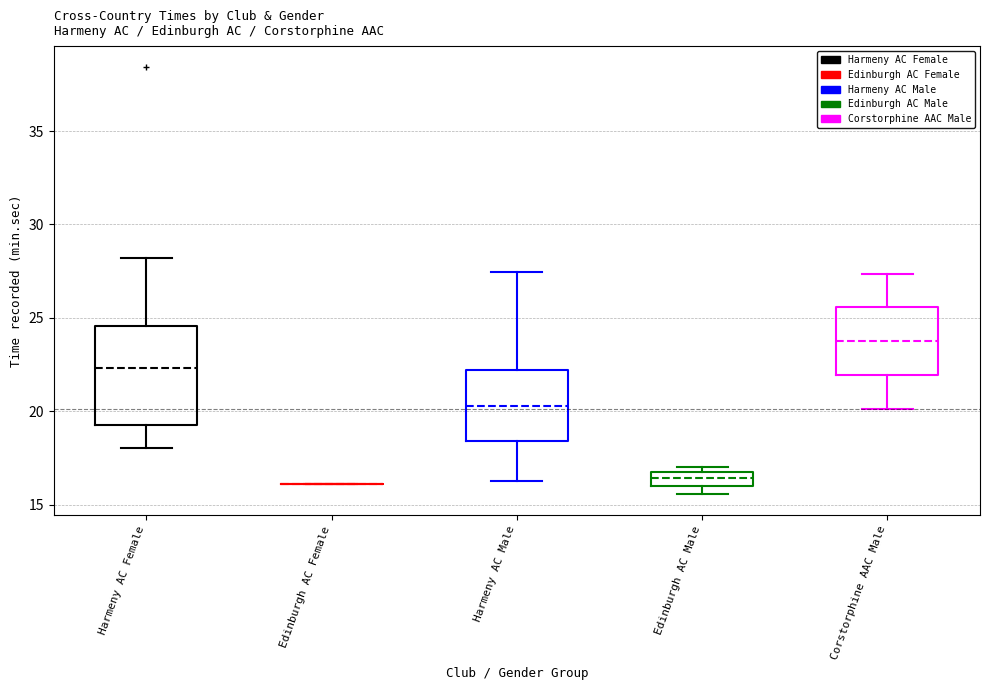

Where does the upper whisker of the box for Corstorphine AAC Male end on the y-axis? The values are not printed on the chart, so give them approximately, as read against the axis.

27.5